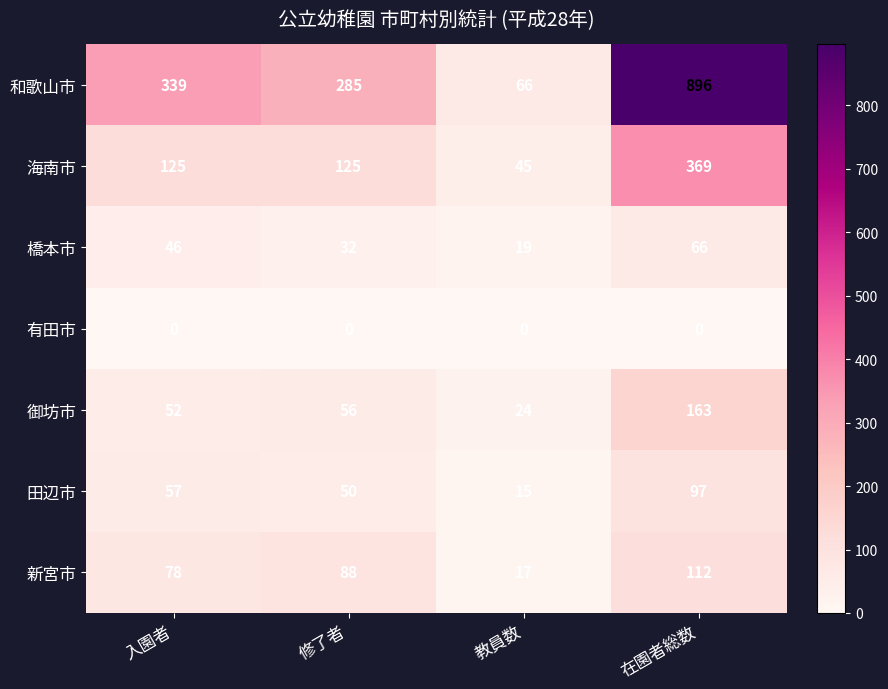

True or false: 橋本市 has a value of 19 at 教員数.

True